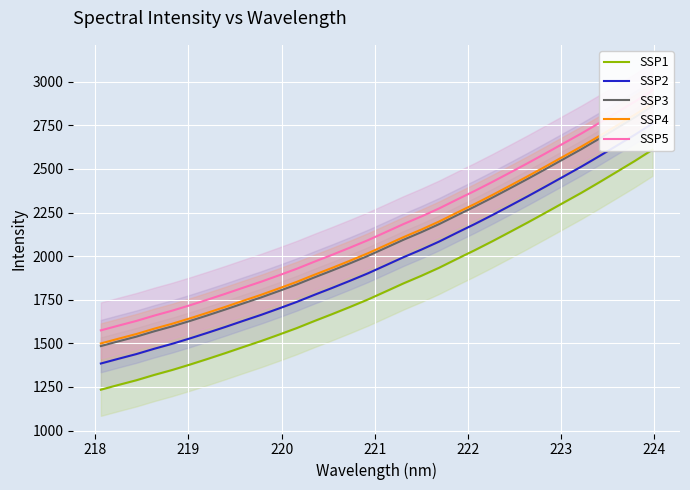

Which series has the widest spread of values?

SSP1